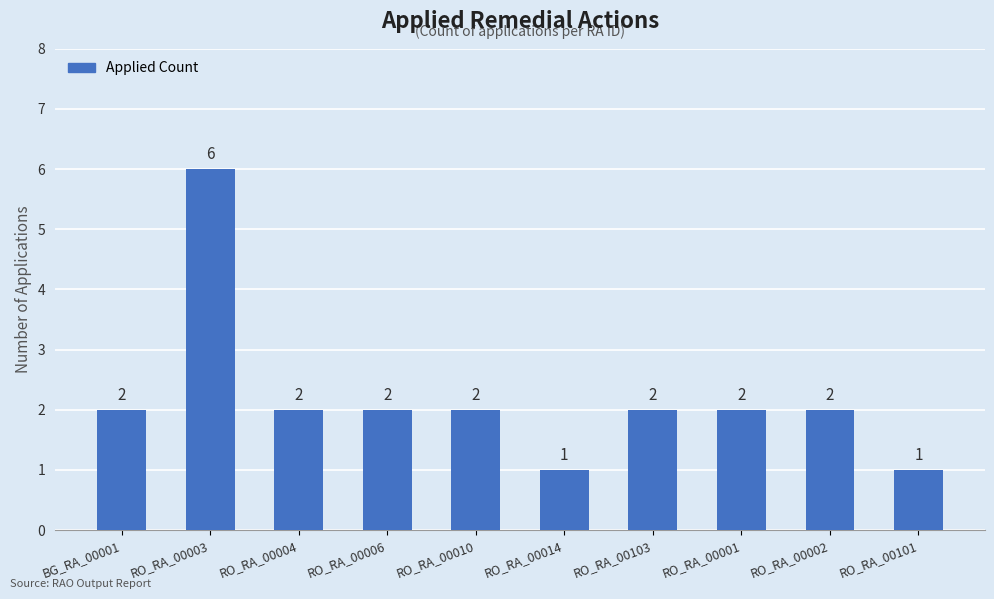

Count the values in the range 2 to 3.

7